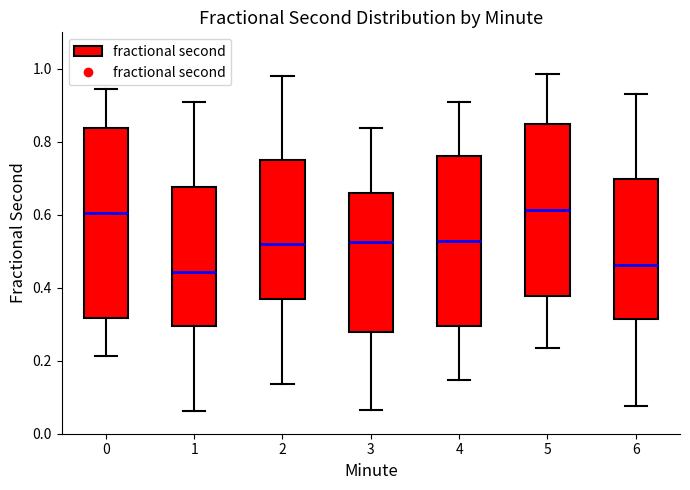

Reading left to right, transcribe this box plot: for each box, give where its median line is, the range the box spans, and where its two whiskers end, as read against the y-axis. The values are not printed on the chart, so give them approximately, as read against the axis.

0: median 0.60, box 0.32 to 0.84, whiskers 0.22 to 0.94
1: median 0.44, box 0.30 to 0.68, whiskers 0.06 to 0.92
2: median 0.52, box 0.36 to 0.76, whiskers 0.14 to 0.98
3: median 0.52, box 0.28 to 0.66, whiskers 0.06 to 0.84
4: median 0.52, box 0.30 to 0.76, whiskers 0.14 to 0.90
5: median 0.62, box 0.38 to 0.84, whiskers 0.24 to 0.98
6: median 0.46, box 0.32 to 0.70, whiskers 0.08 to 0.94